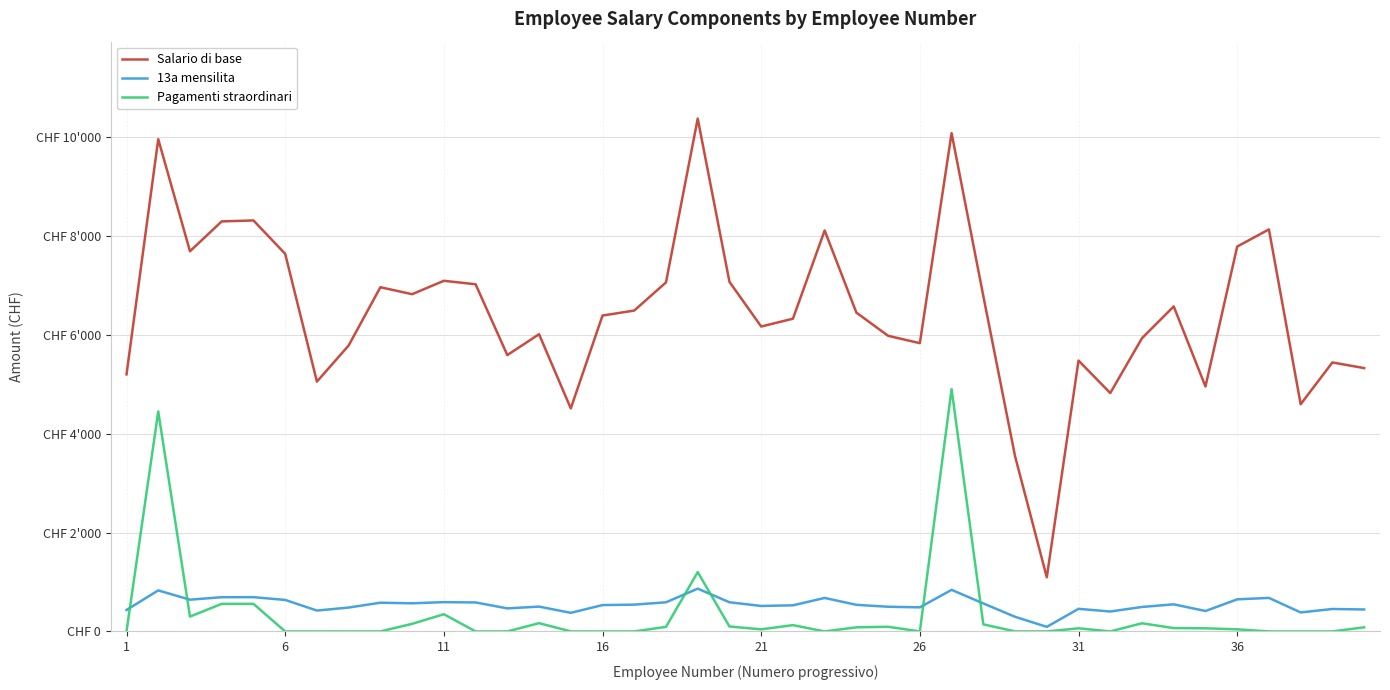

In Pagamenti straordinari, how many points are higher than both neighbors (excluding endpoints)?

9